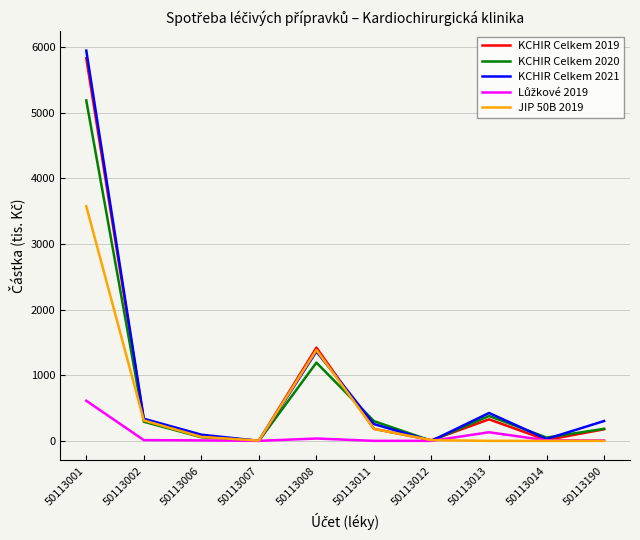

What is the maximum value for KCHIR Celkem 2021?

5947.2